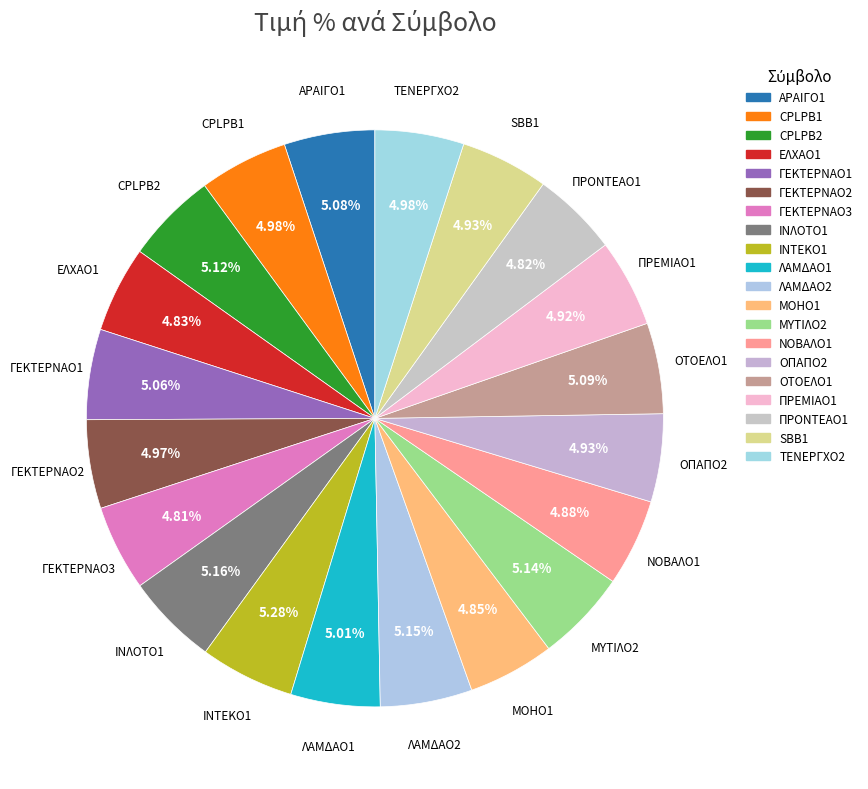

To the nearest percent, what percentage of the pie is ΓΕΚΤΕΡΝΑΟ2?

5%